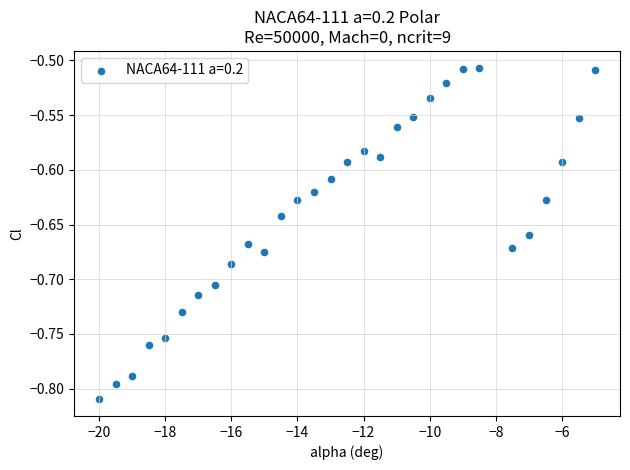

What is the range of X values (max minus min)?

15.0